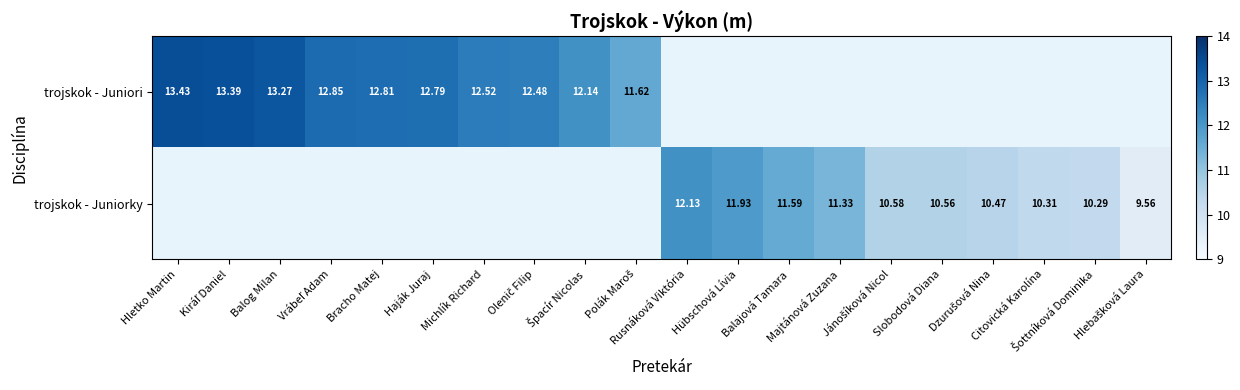

What is the minimum value for trojskok - Juniori?

11.6